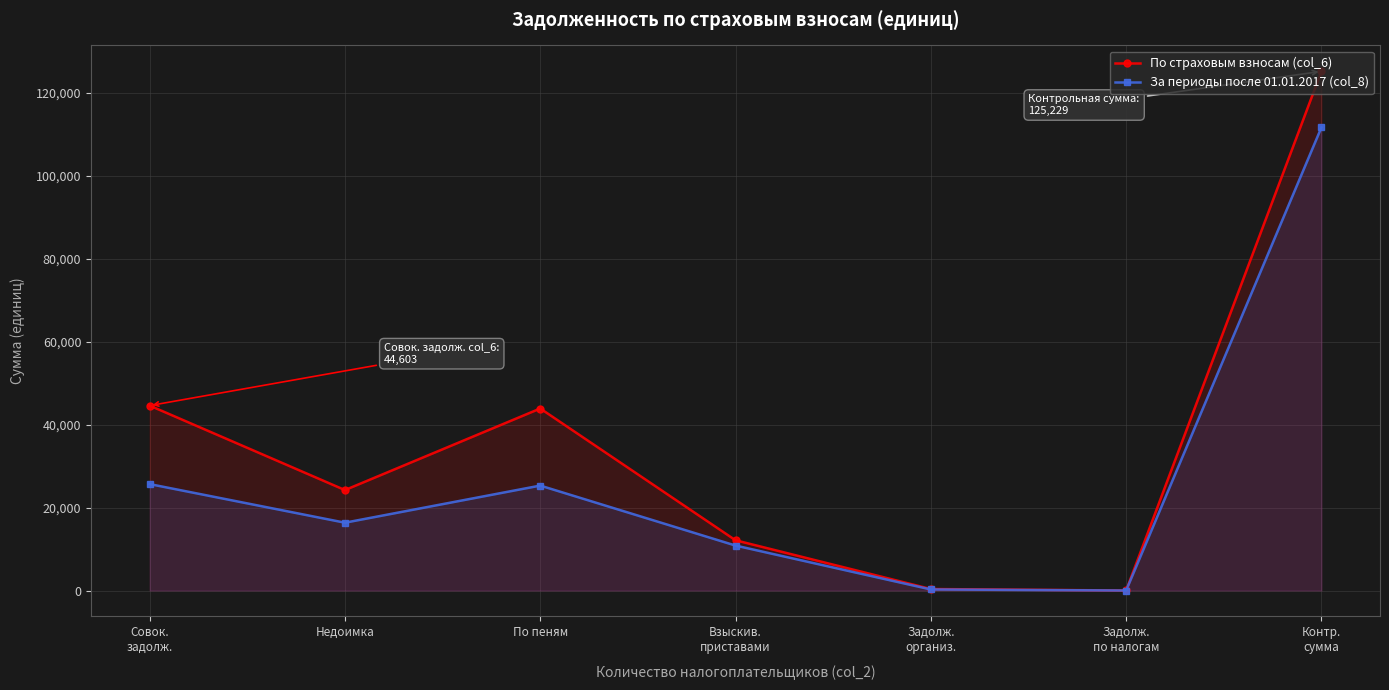

What is the difference between the По страховым взносам (col_6) values at По пеням and Задолж.
по налогам?

43899